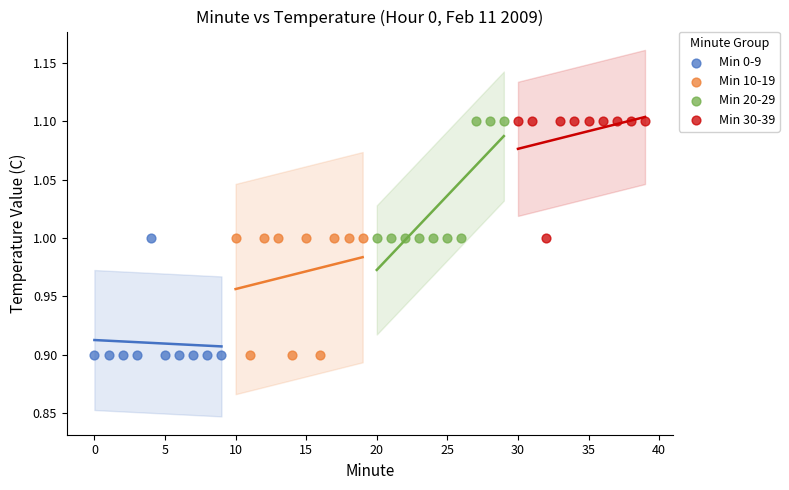

What are all the series names shown in the legend?

Min 0-9, Min 10-19, Min 20-29, Min 30-39